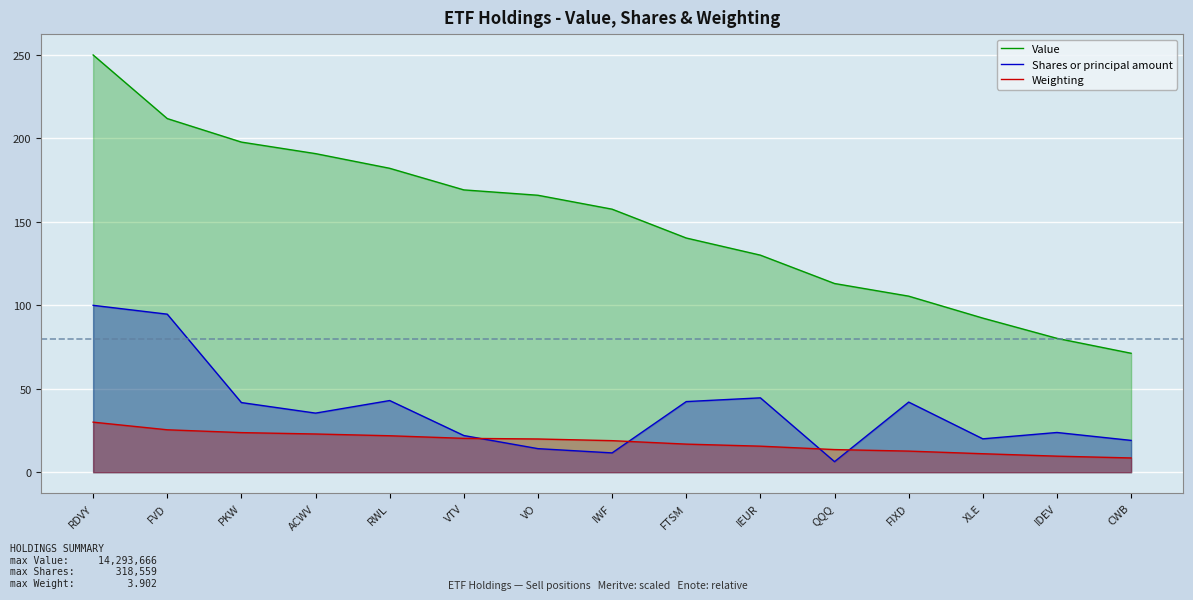

What is the spread (max minus min) of values at FVD?

186.5